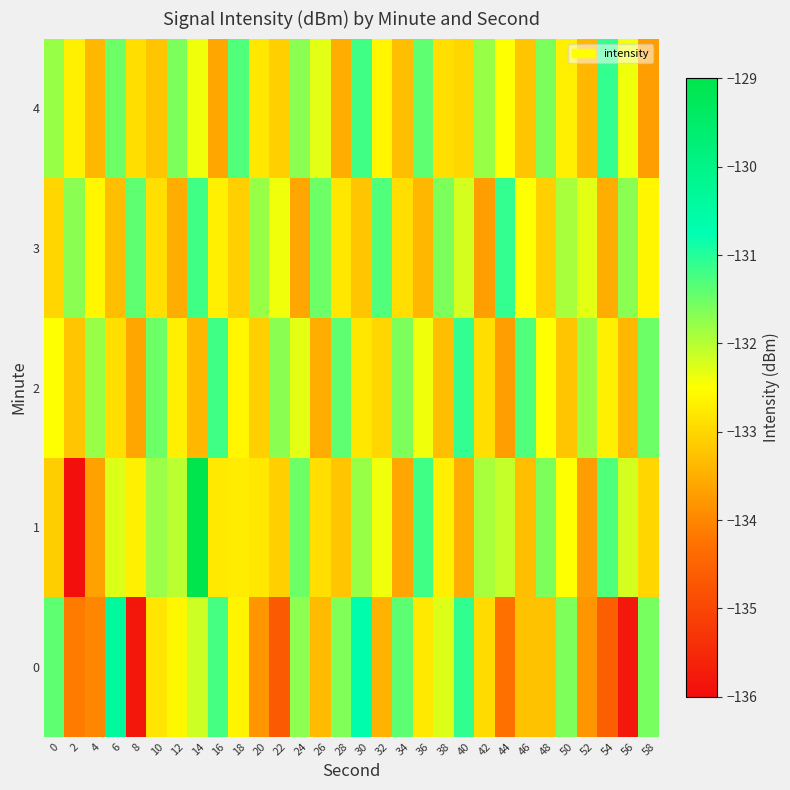

Which category has the highest value across all series?

14